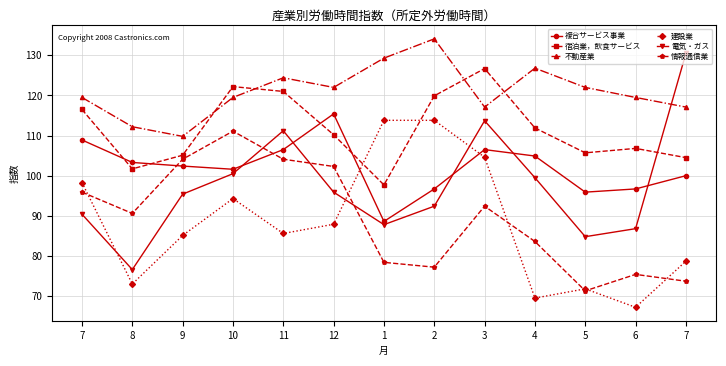

What is the difference between the 情報通信業 values at 5 and 2?

5.9